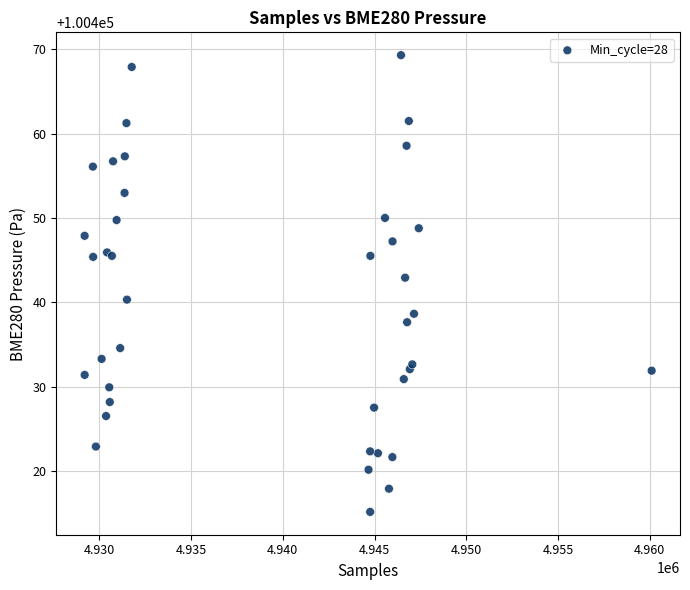

What Y value in the scatter plot is closest to 100442?

100442.9